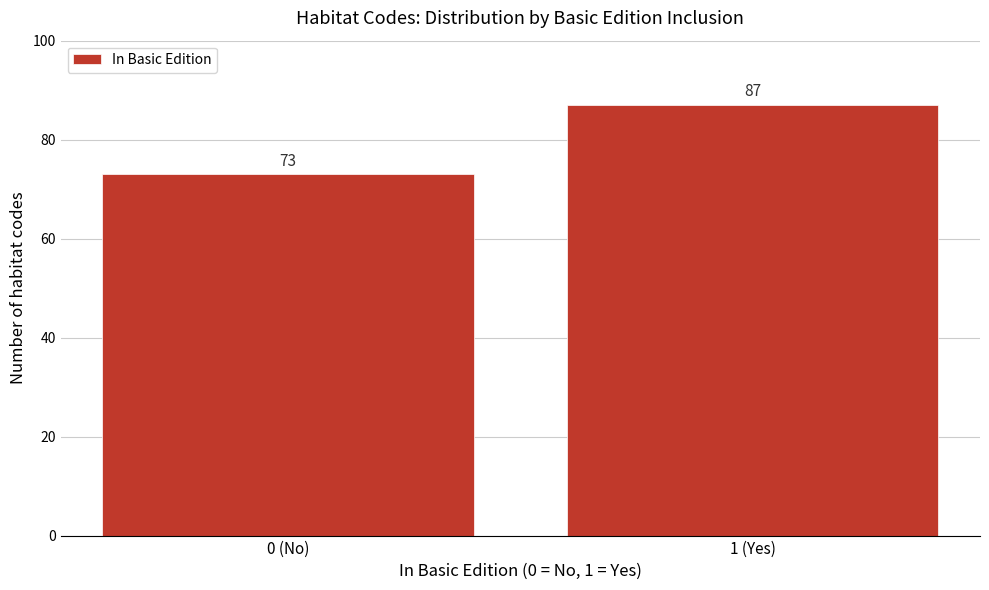

Reading left to right, what are all the values shown in this chart?

0 (No)=73	1 (Yes)=87